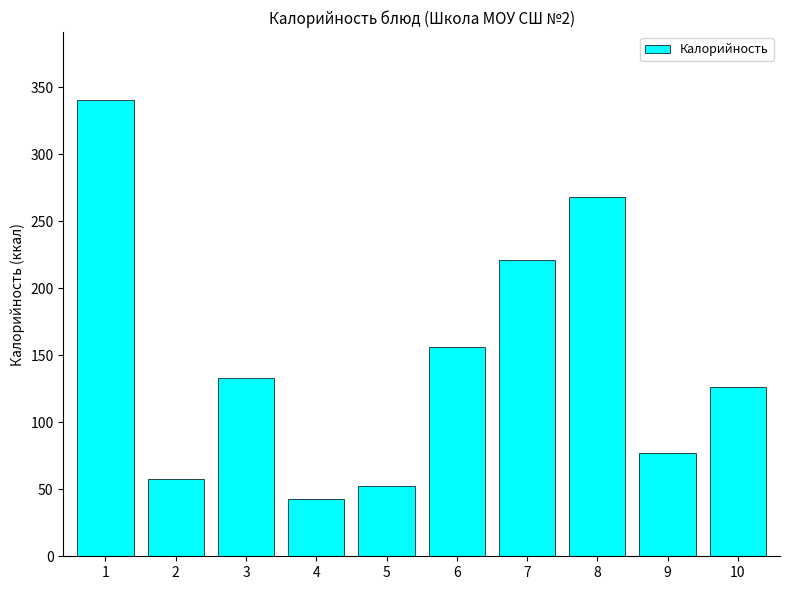

Reading right to left, list all the values displayed in this chart.

126.7	76.8	268.0	220.9	156.0	52.7	43.0	133.2	58.0	340.3